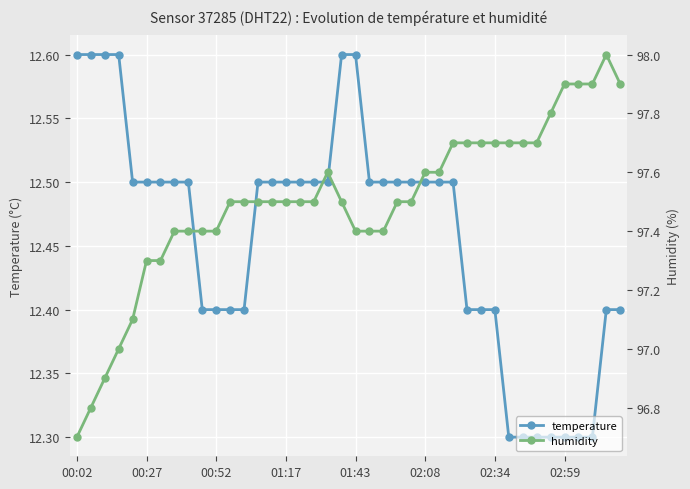

How many temperature values are between 12 and 13?

40